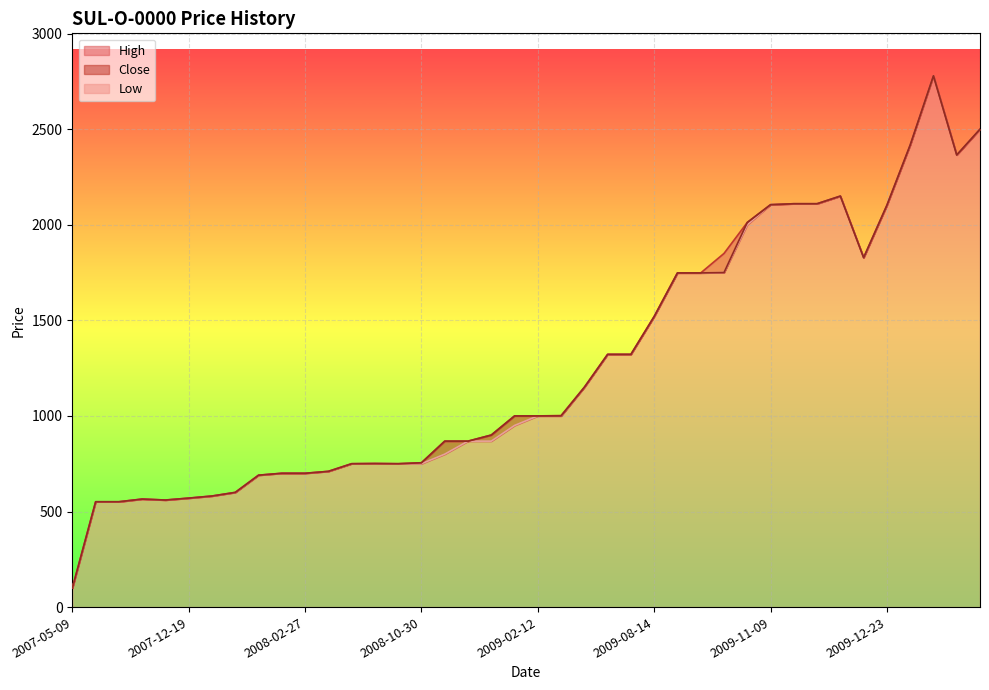

At which label is Low closest to 1439?

2009-08-14